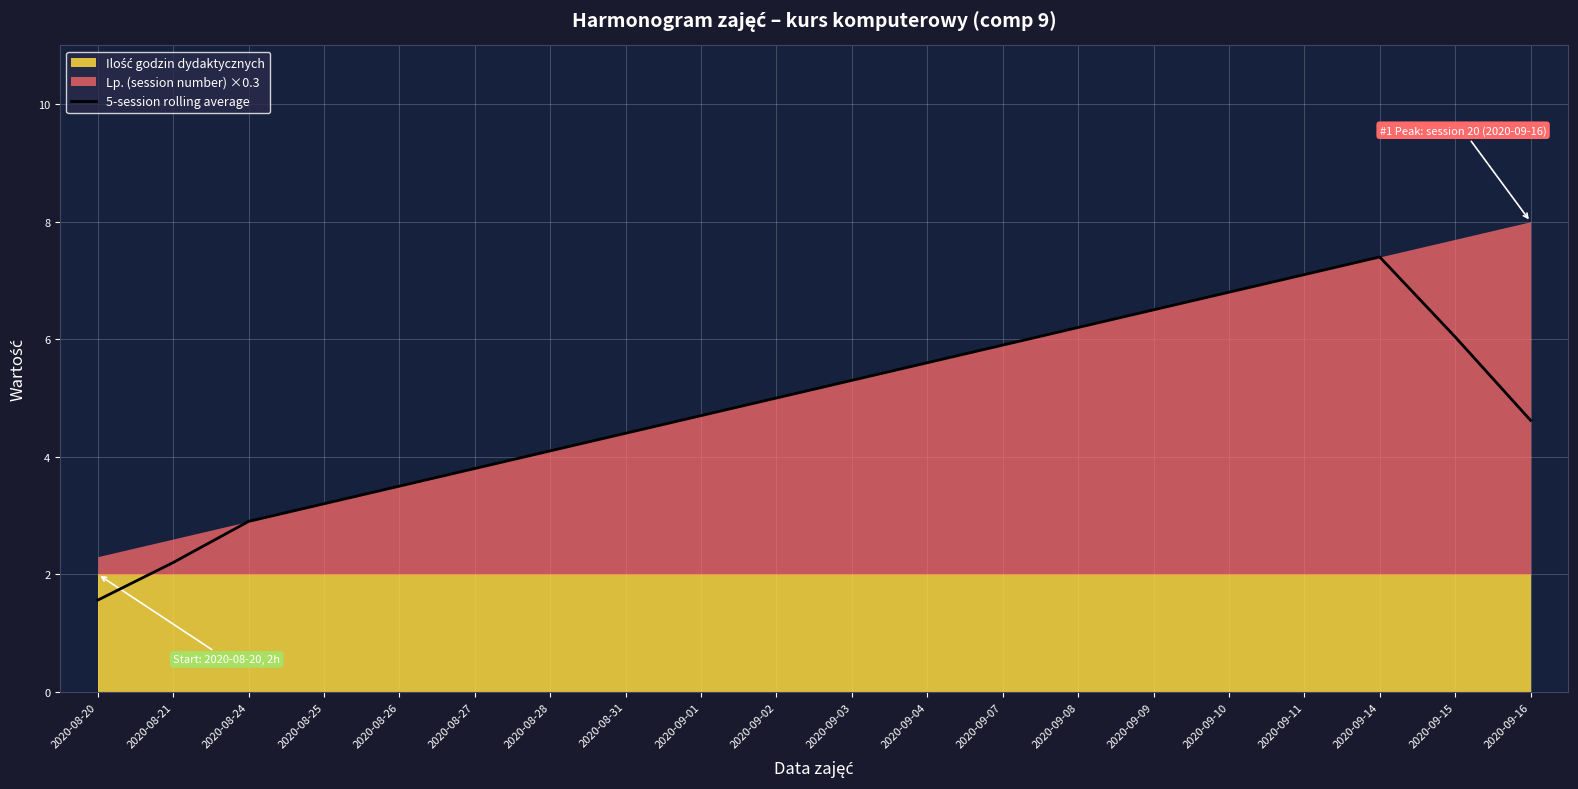

Does the chart display data point markers on the line(s)?

No